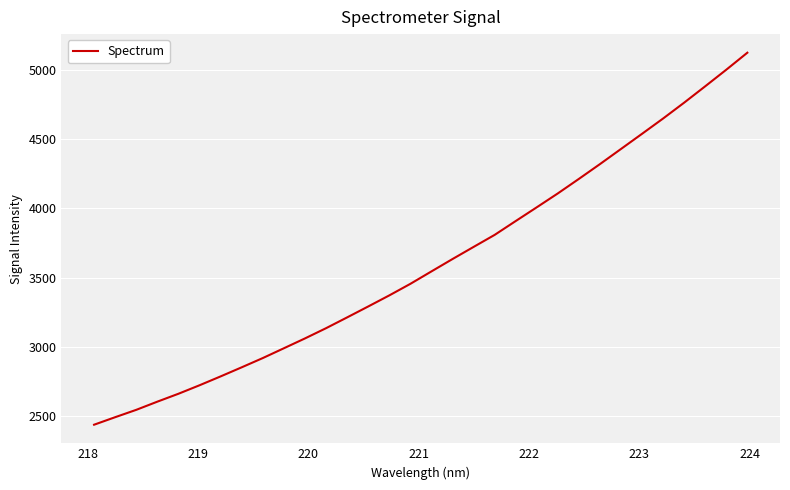

Reading left to right, what are all the values shown in this chart?

2440.3	2494.5	2547.6	2606.5	2663.4	2724.7	2788.6	2854.1	2920.7	2991.4	3062.2	3136.0	3213.8	3292.5	3372.3	3455.6	3545.2	3634.3	3721.6	3808.3	3908.2	4007.2	4107.3	4211.9	4318.4	4427.6	4536.9	4647.2	4761.4	4879.3	4998.6	5121.1